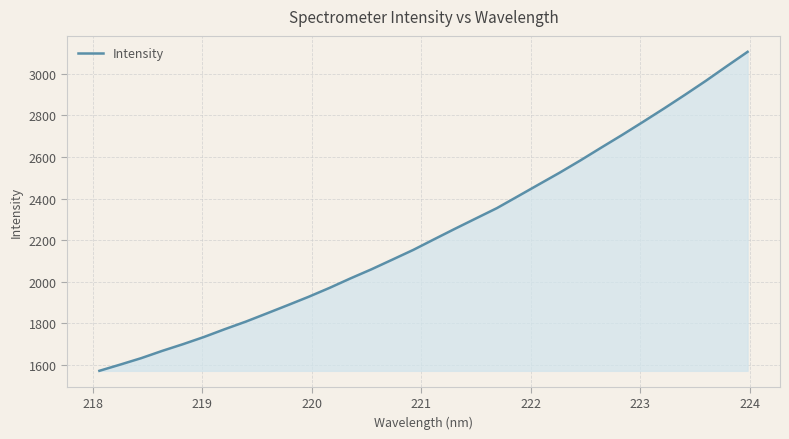

How many series are shown in this chart?

1